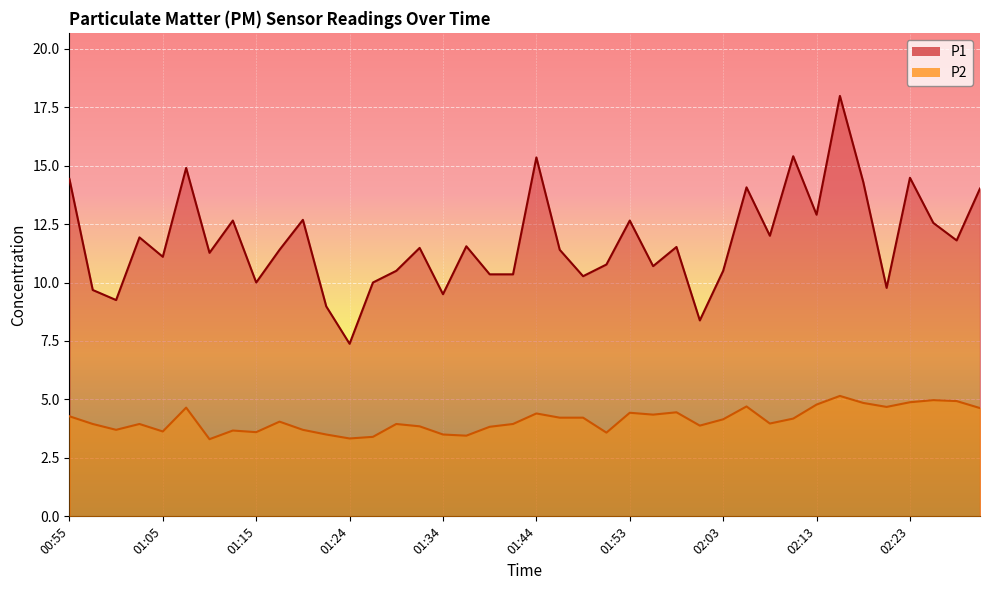

At 02:08, list the series in order from largest to smallest.

P1, P2